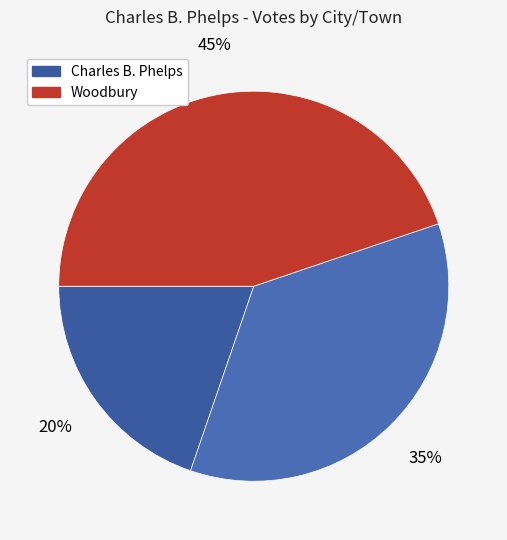

Is there a majority slice in this chart?

No